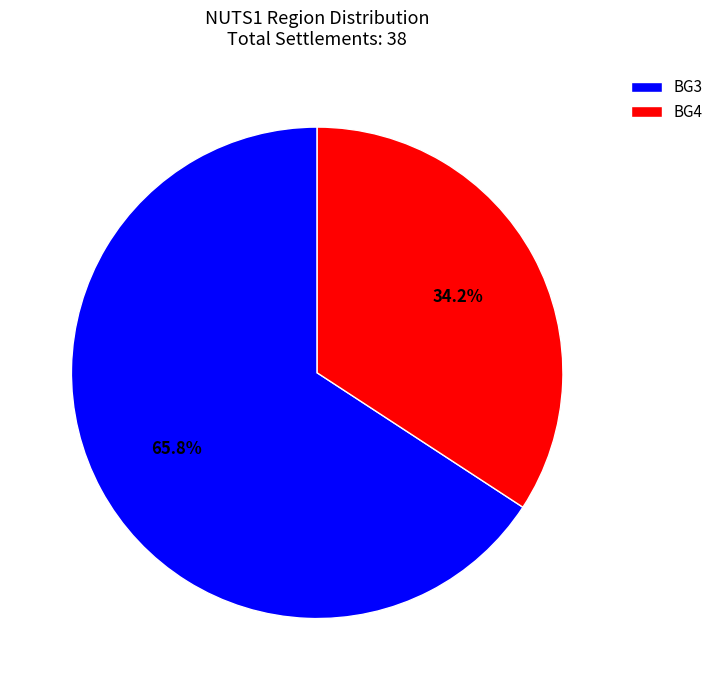

How many slices are in this pie chart?

2